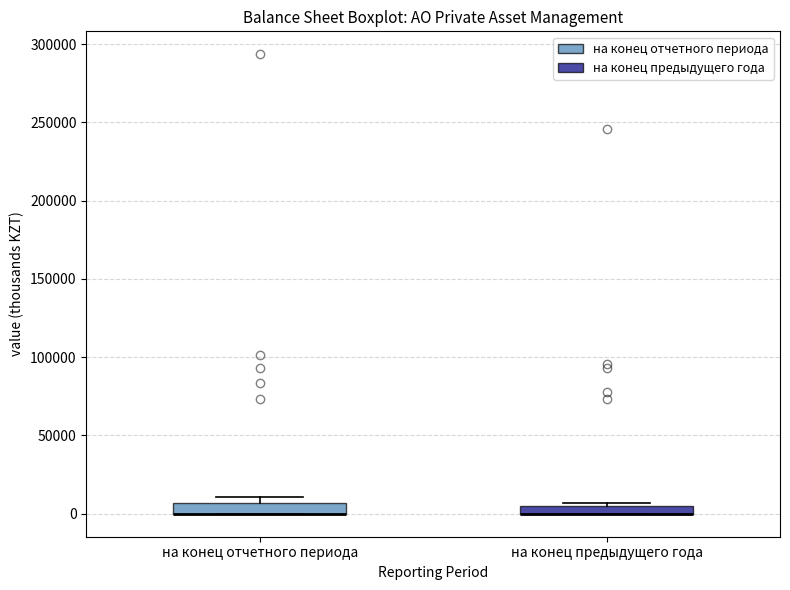

Where is the upper edge of the box for на конец предыдущего года on the y-axis? The values are not printed on the chart, so give them approximately, as read against the axis.

5000